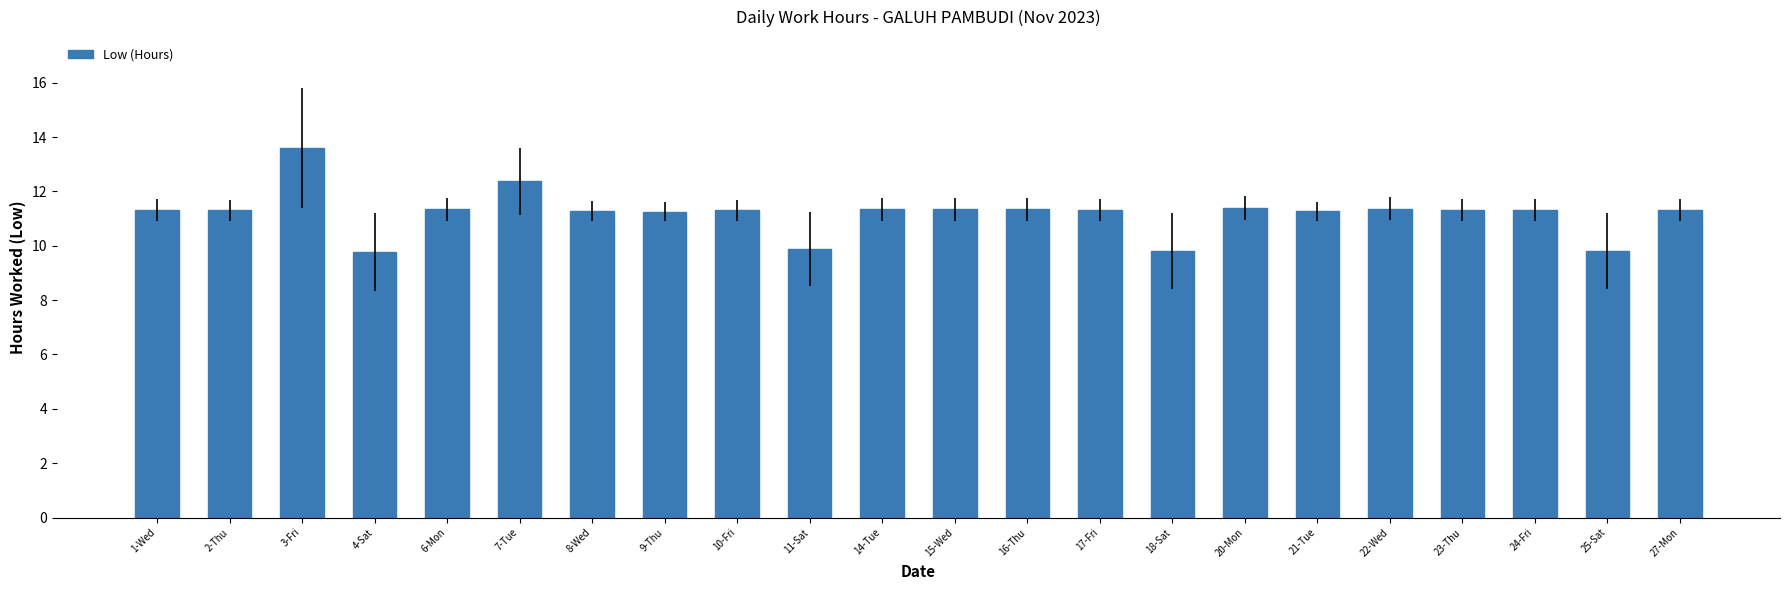

What is the change in value from 3-Fri to 27-Mon?

-2.3